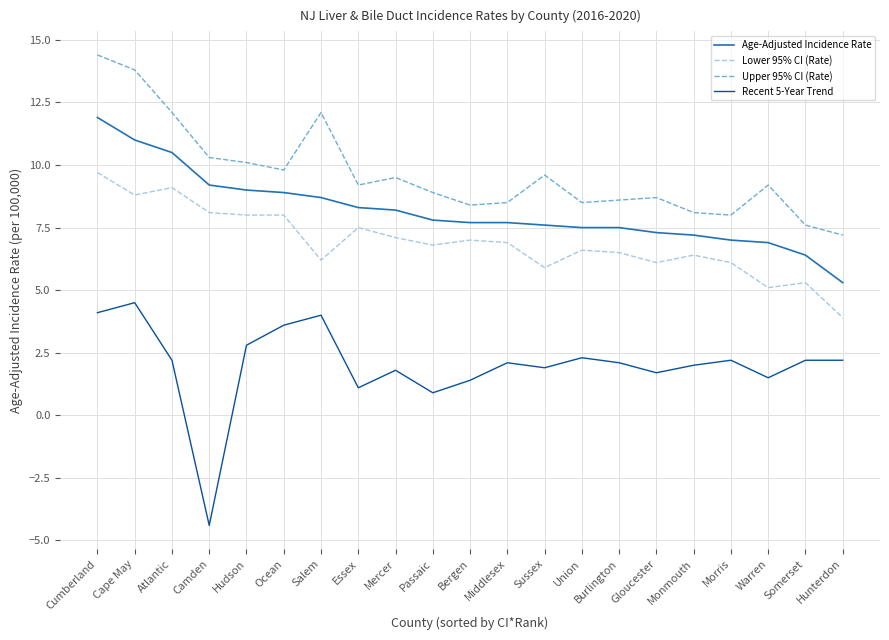

Reading left to right, transcribe all the data shown in this chart.

Age-Adjusted Incidence Rate: Cumberland=11.9	Cape May=11.0	Atlantic=10.5	Camden=9.2	Hudson=9.0	Ocean=8.9	Salem=8.7	Essex=8.3	Mercer=8.2	Passaic=7.8	Bergen=7.7	Middlesex=7.7	Sussex=7.6	Union=7.5	Burlington=7.5	Gloucester=7.3	Monmouth=7.2	Morris=7.0	Warren=6.9	Somerset=6.4	Hunterdon=5.3
Lower 95% CI (Rate): Cumberland=9.7	Cape May=8.8	Atlantic=9.1	Camden=8.1	Hudson=8.0	Ocean=8.0	Salem=6.2	Essex=7.5	Mercer=7.1	Passaic=6.8	Bergen=7.0	Middlesex=6.9	Sussex=5.9	Union=6.6	Burlington=6.5	Gloucester=6.1	Monmouth=6.4	Morris=6.1	Warren=5.1	Somerset=5.3	Hunterdon=3.9
Upper 95% CI (Rate): Cumberland=14.4	Cape May=13.8	Atlantic=12.1	Camden=10.3	Hudson=10.1	Ocean=9.8	Salem=12.1	Essex=9.2	Mercer=9.5	Passaic=8.9	Bergen=8.4	Middlesex=8.5	Sussex=9.6	Union=8.5	Burlington=8.6	Gloucester=8.7	Monmouth=8.1	Morris=8.0	Warren=9.2	Somerset=7.6	Hunterdon=7.2
Recent 5-Year Trend: Cumberland=4.1	Cape May=4.5	Atlantic=2.2	Camden=-4.4	Hudson=2.8	Ocean=3.6	Salem=4.0	Essex=1.1	Mercer=1.8	Passaic=0.9	Bergen=1.4	Middlesex=2.1	Sussex=1.9	Union=2.3	Burlington=2.1	Gloucester=1.7	Monmouth=2.0	Morris=2.2	Warren=1.5	Somerset=2.2	Hunterdon=2.2